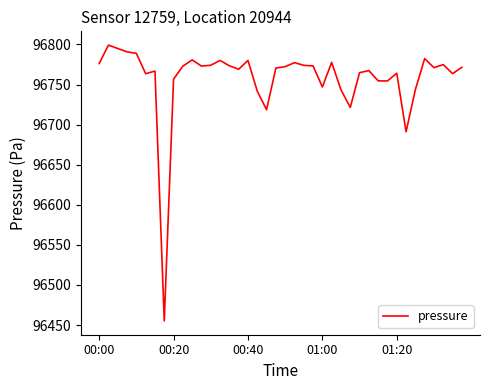

What is the greatest value displayed?

96799.2